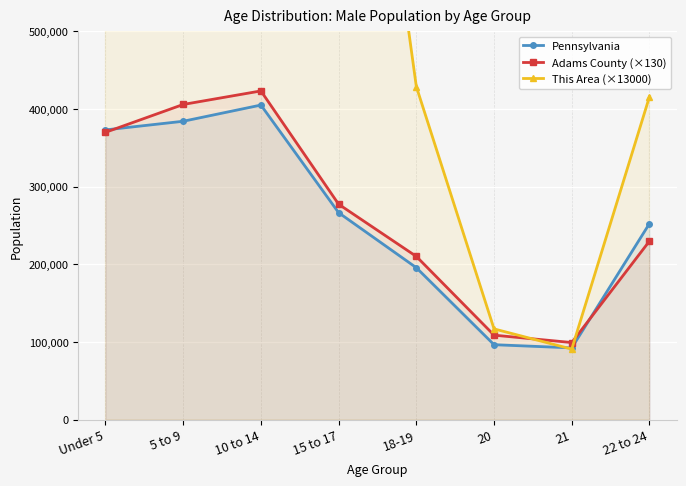

Does the chart display data point markers on the line(s)?

Yes